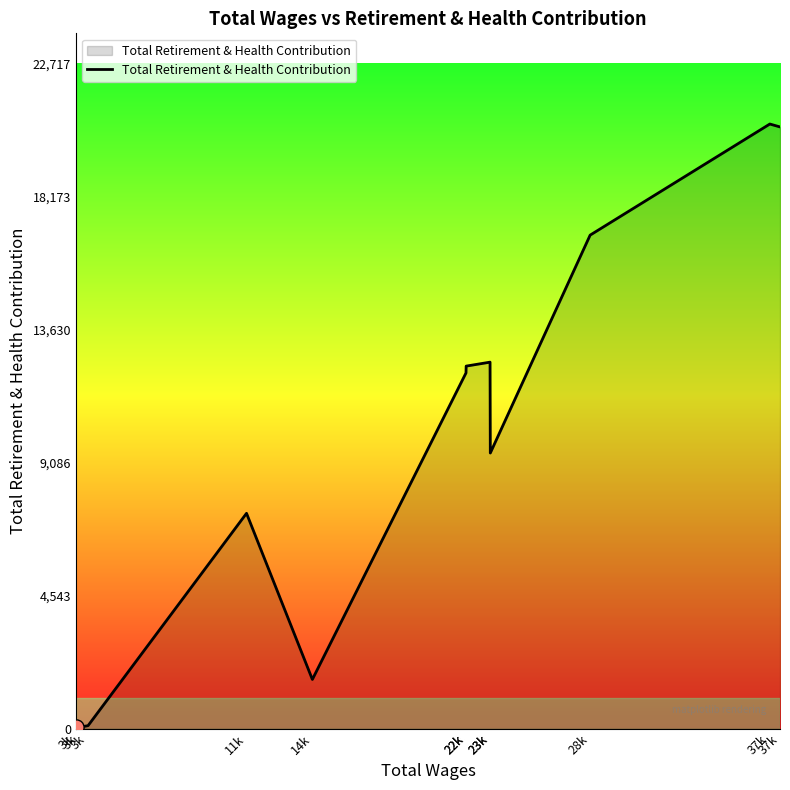

How many lines are shown in the chart?

1